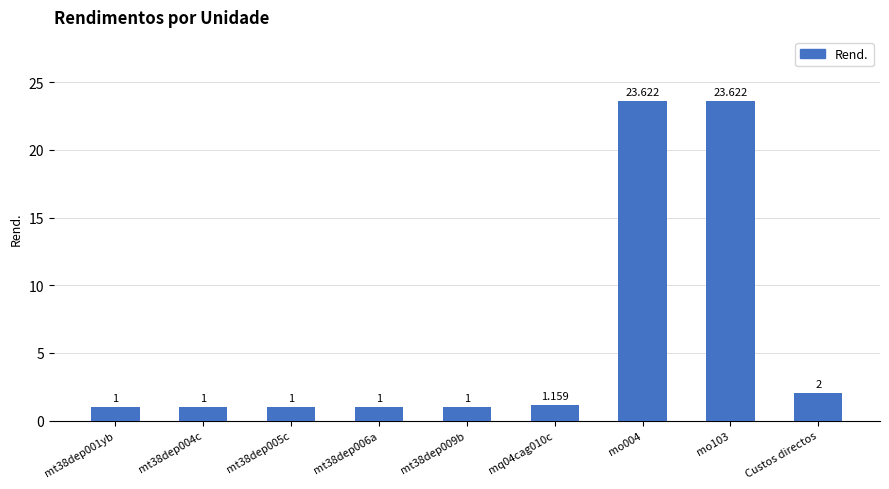

How many data points are above 1?

4